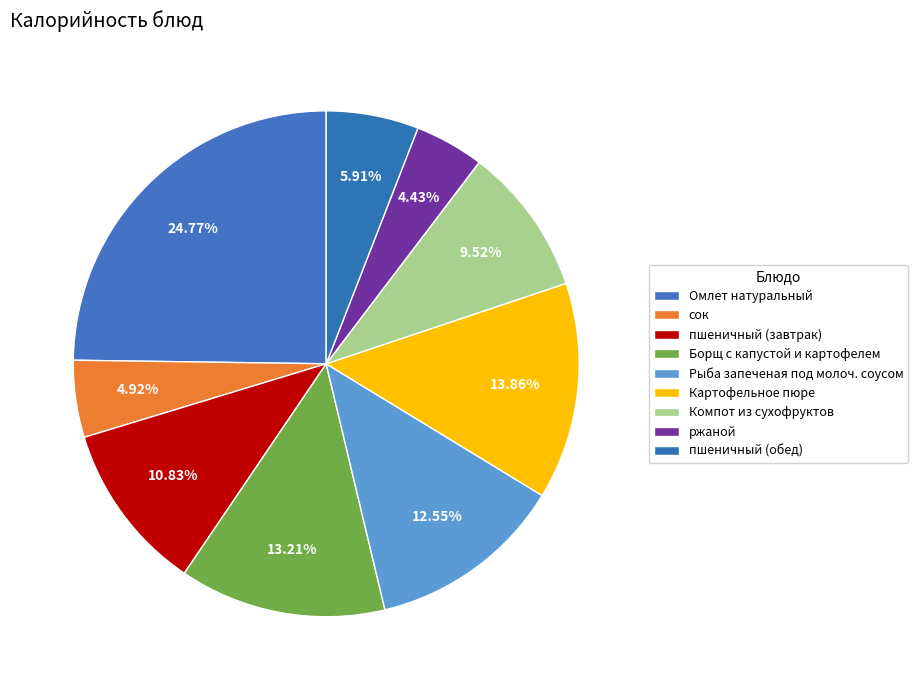

Count the number of slices in the pie.

9